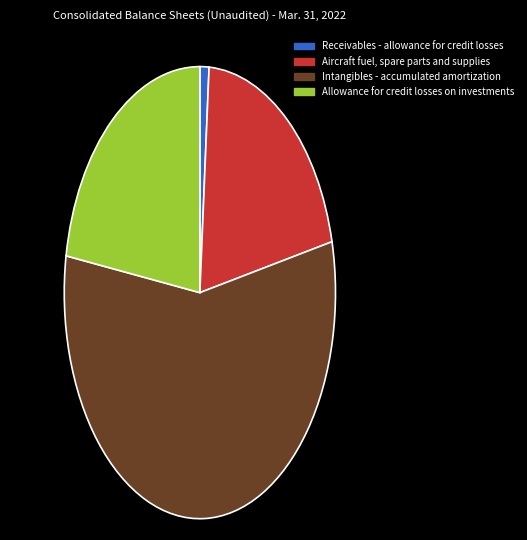

The Receivables - allowance for credit losses slice represents 1% of the pie. True or false?

True